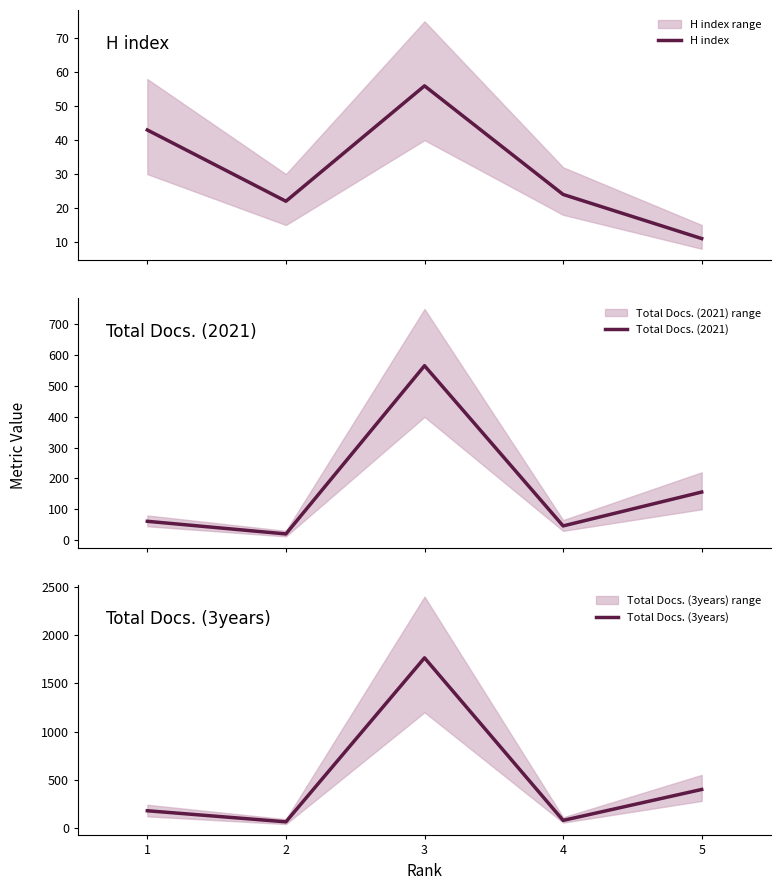

How many values in the Total Docs. (2021) series are below 61?

2